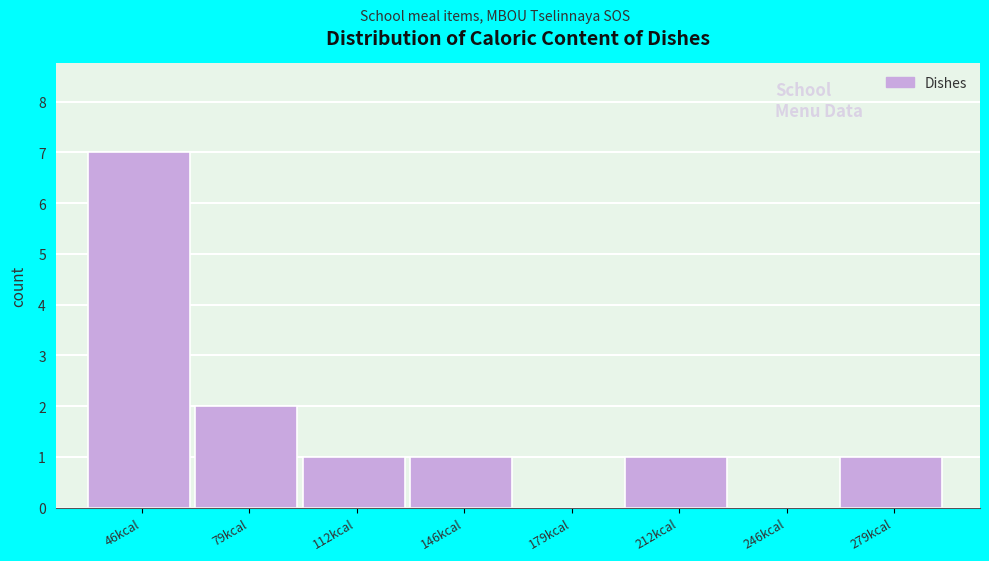

Reading right to left, transcribe all the data shown in this chart.

279kcal=1	246kcal=0	212kcal=1	179kcal=0	146kcal=1	112kcal=1	79kcal=2	46kcal=7